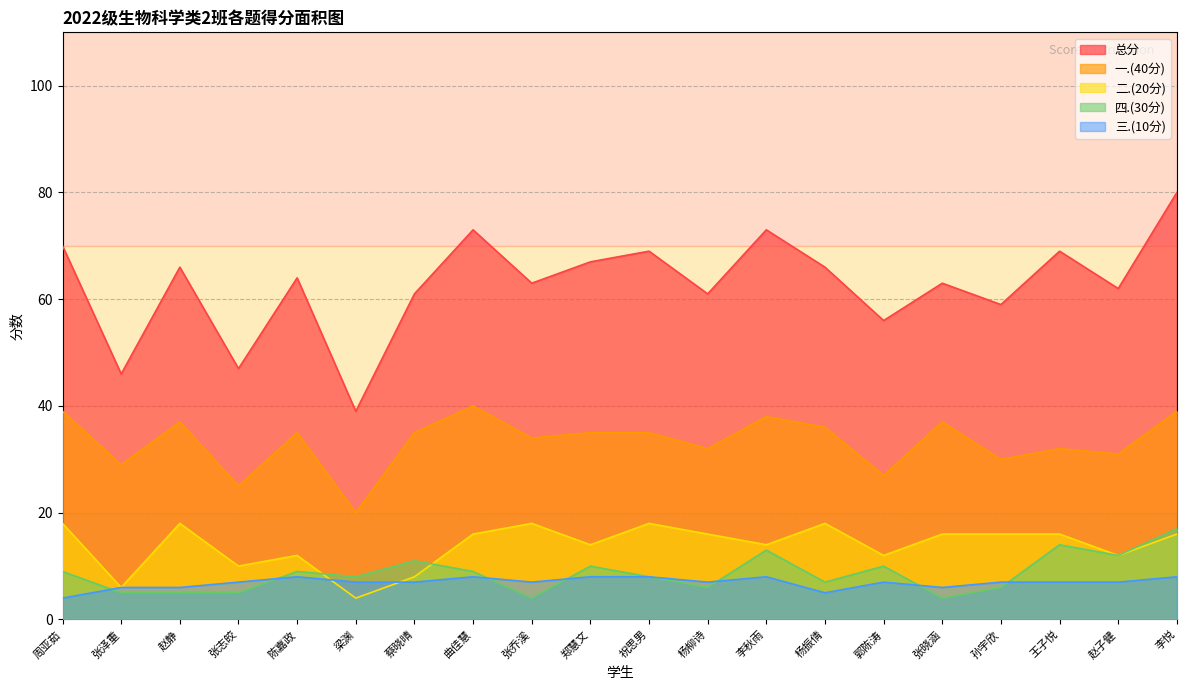

What are all the series names shown in the legend?

总分, 一.(40分), 二.(20分), 四.(30分), 三.(10分)